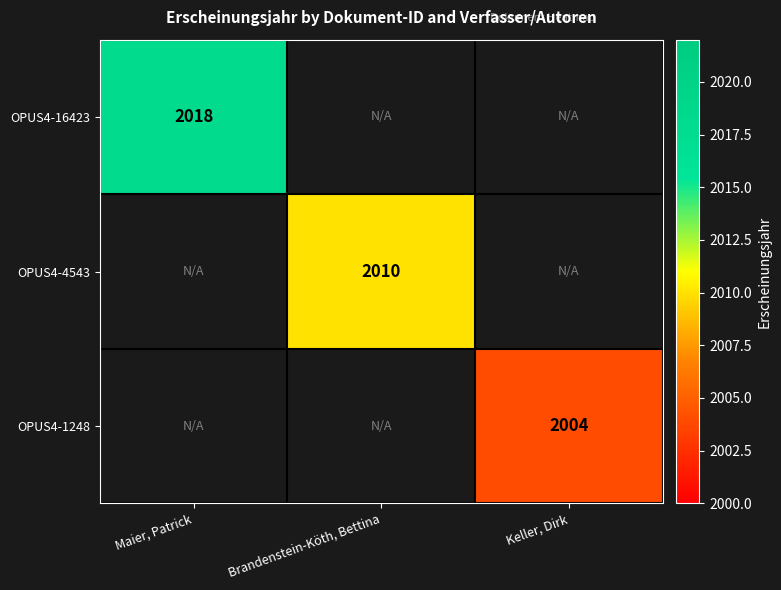

The value of OPUS4-16423 at Maier, Patrick is 861. True or false?

False